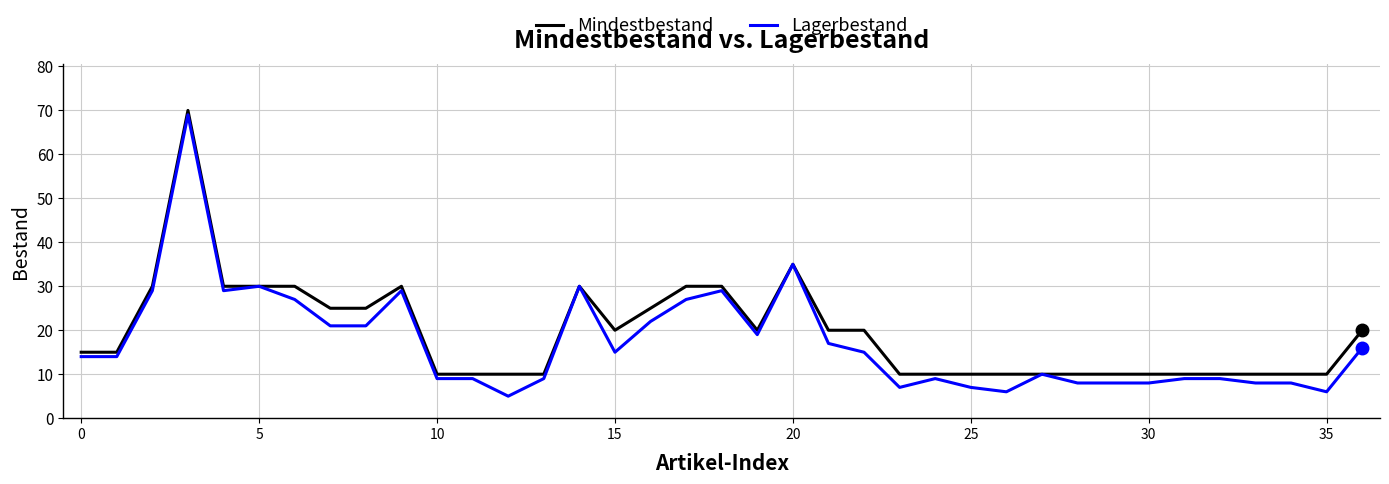

What is the highest value of the Mindestbestand series?

70